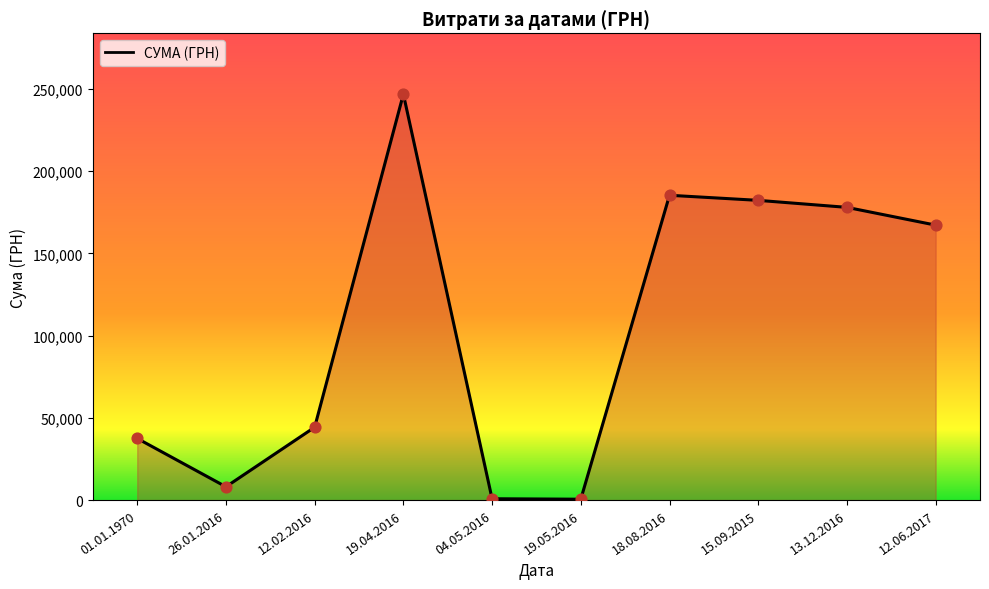

Which has a higher value, 12.02.2016 or 15.09.2015?

15.09.2015